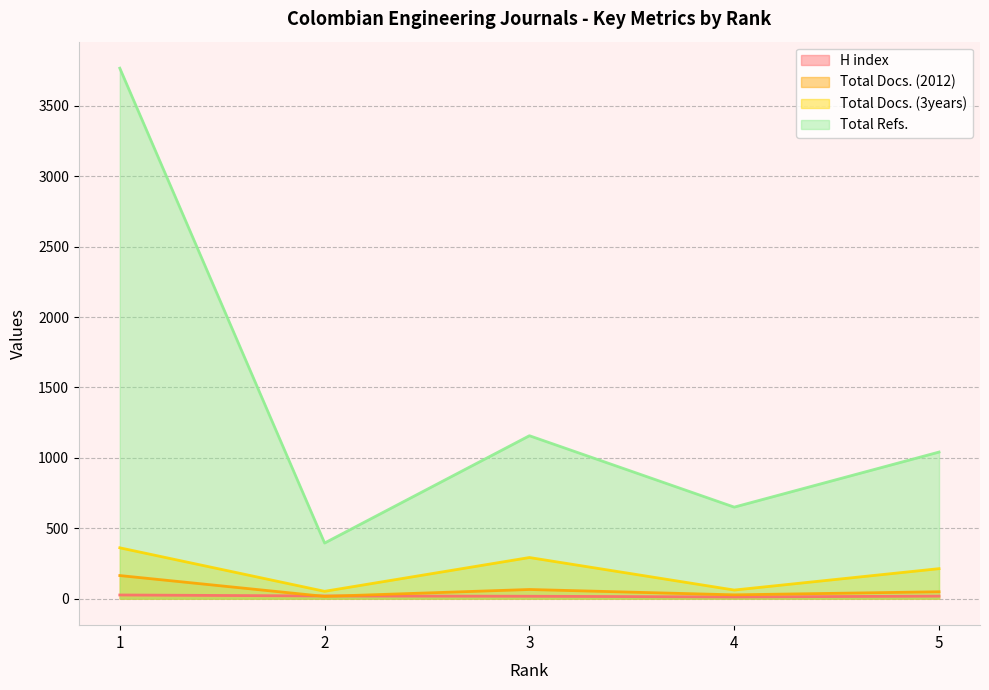

The value of Total Docs. (2012) at 5 is 68. True or false?

False